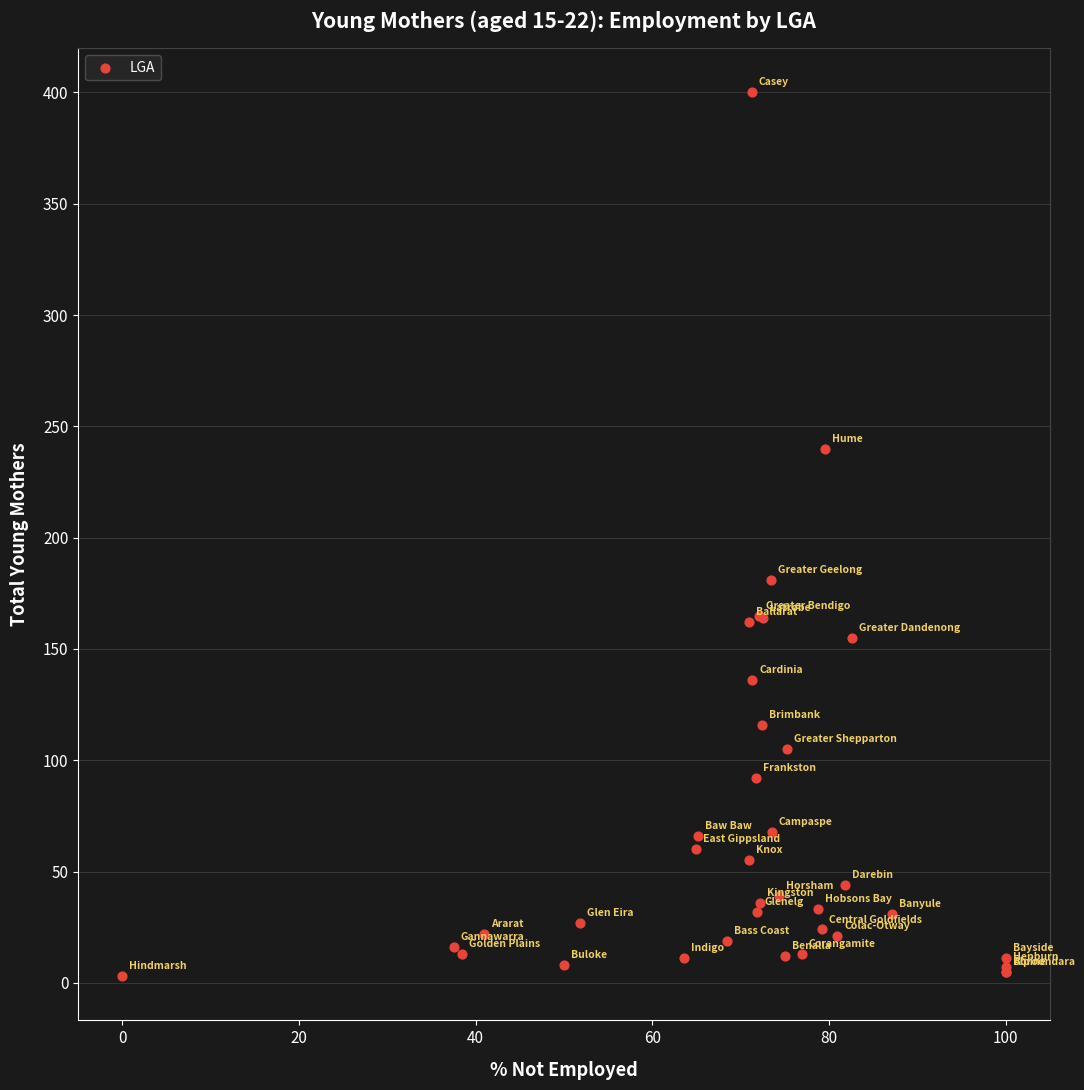

What Y value in the scatter plot is closest to 201?

181